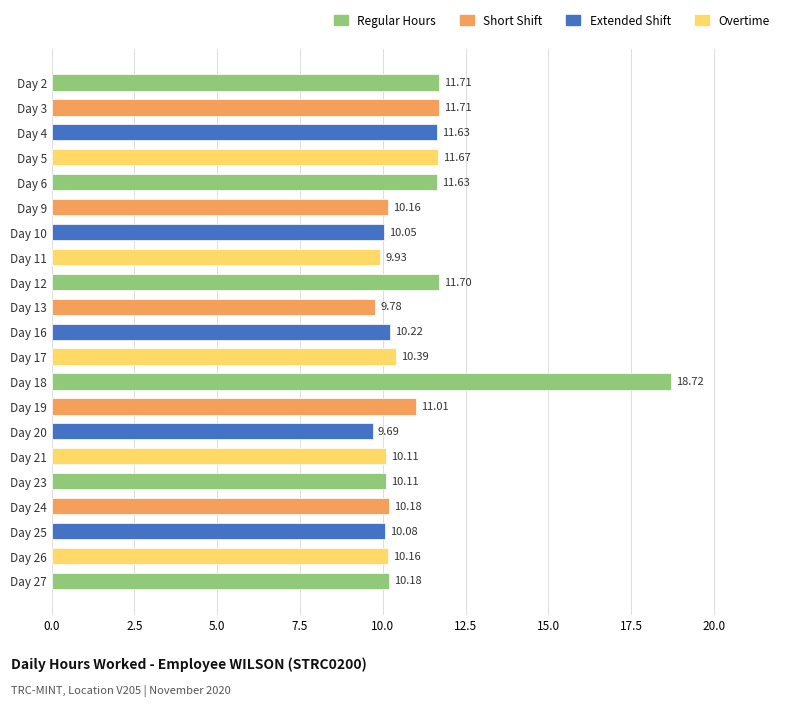

What is the ratio of the value at Day 3 to the value at Day 23?

1.2